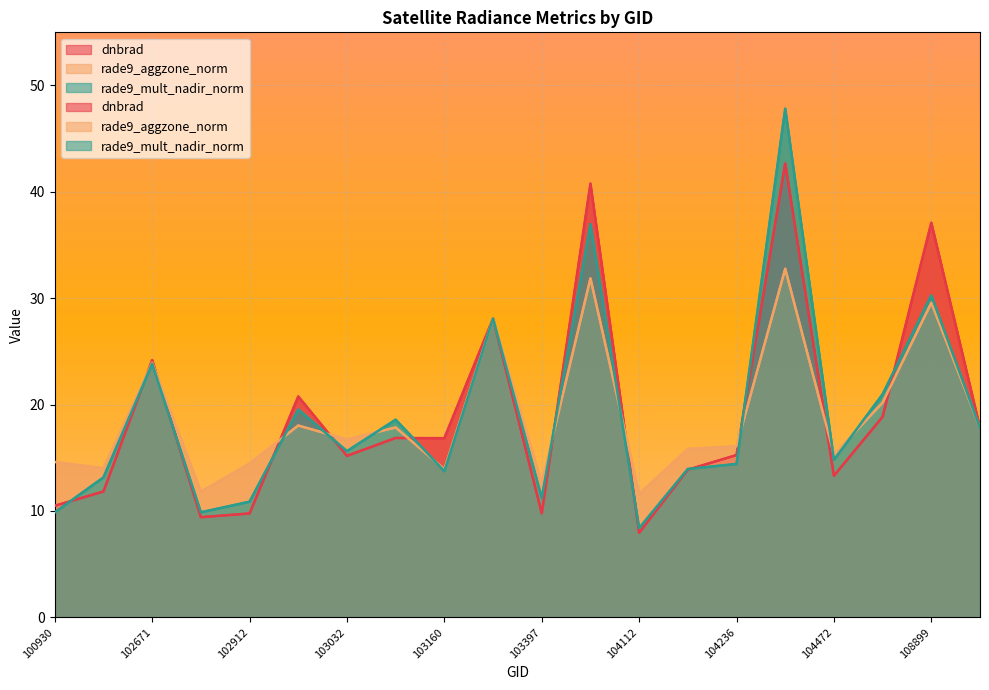

What is the difference between the highest and lowest values at 100930?

4.7